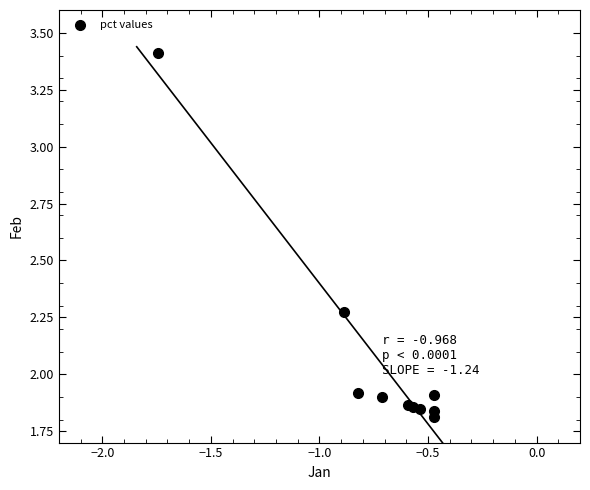

What is the range of X values (max minus min)?

1.3